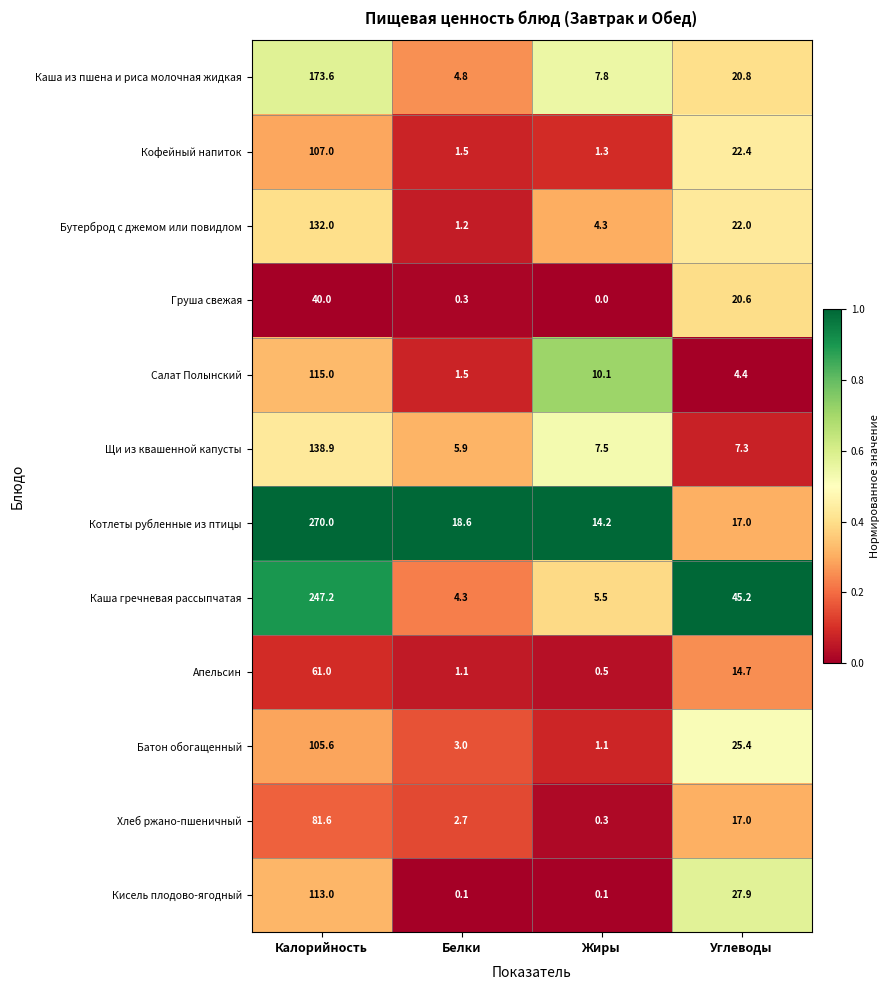

Between Калорийность and Углеводы, which series saw the biggest shift?

Котлеты рубленные из птицы